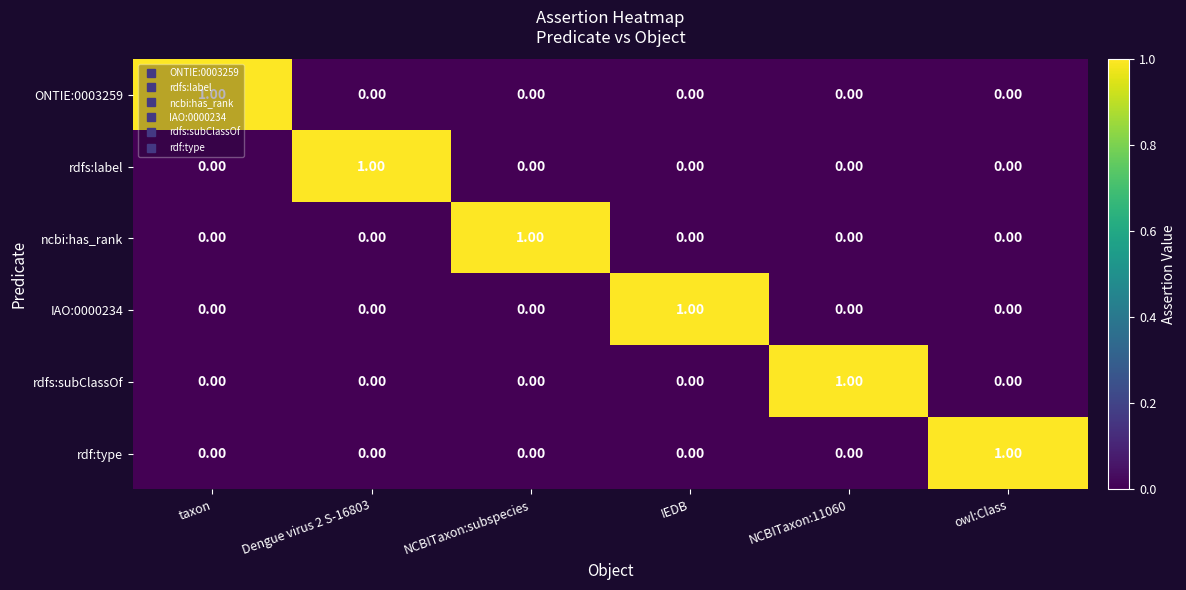

At how many categories does at least one series exceed 0?

6